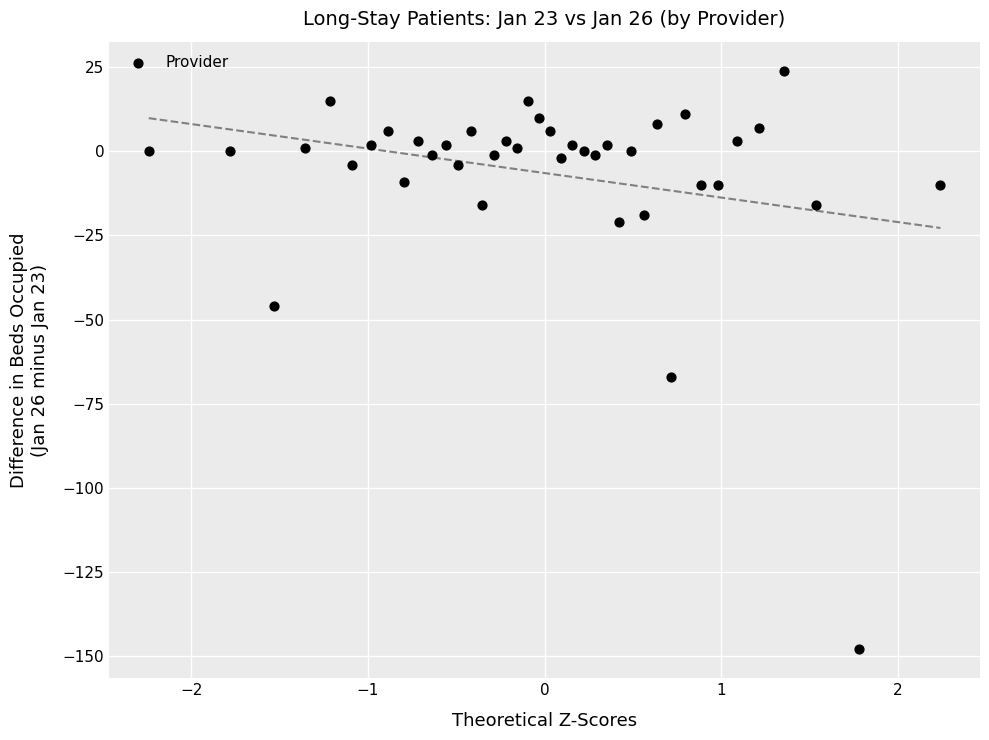

What is the range of Y values (max minus min)?

172